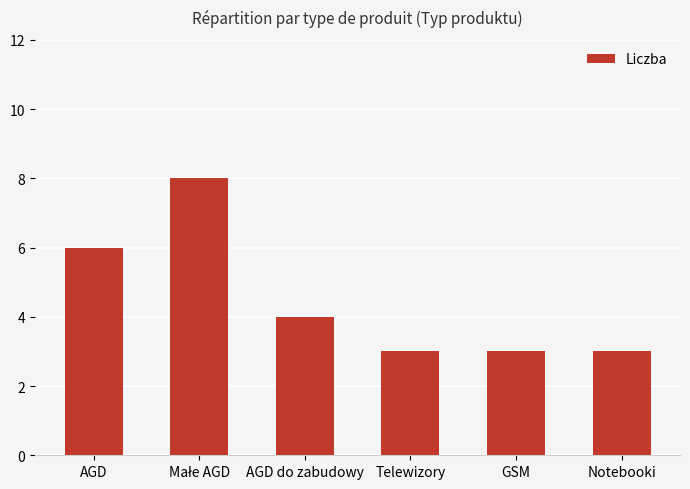

What is the difference between the second highest and second lowest values?

3